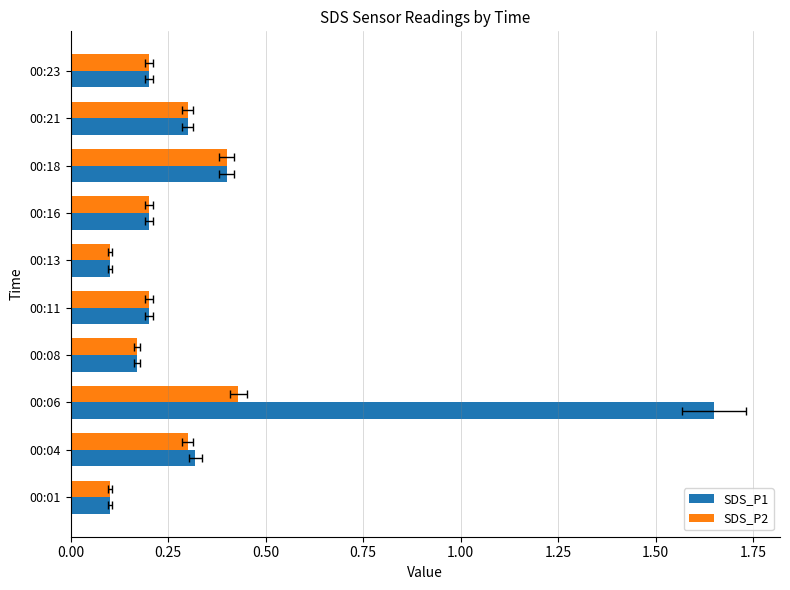

How many data points does each series have?

10